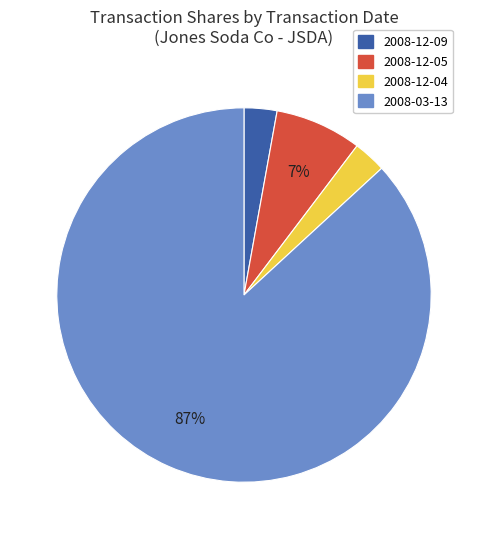

Combined, do 2008-12-05 and 2008-03-13 account for over 50%?

Yes